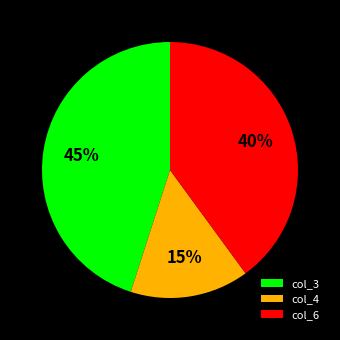

How many segments does this pie chart have?

3